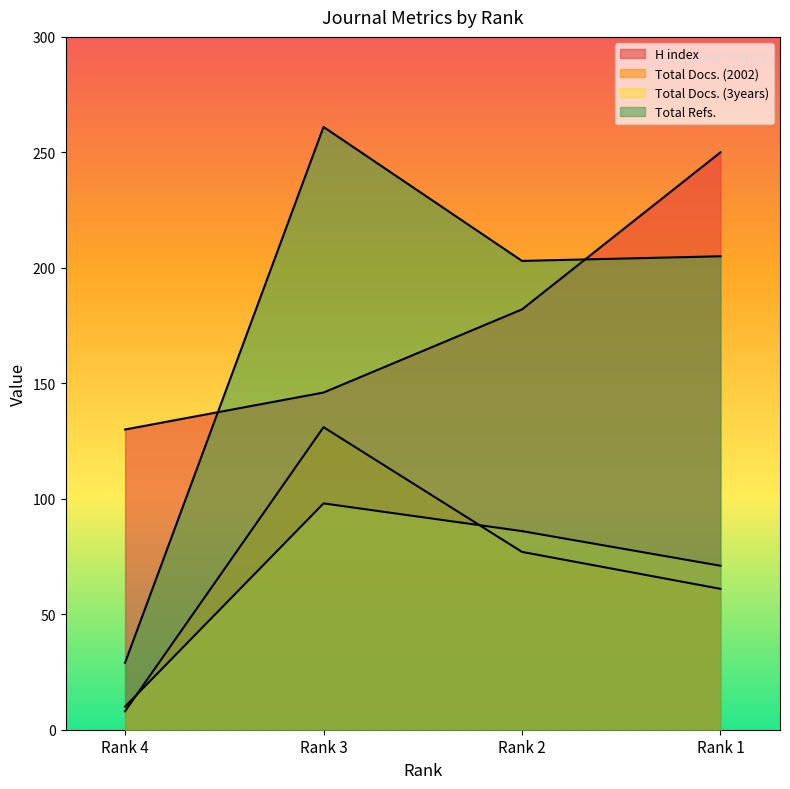

Which series has the largest total across all categories?

H index